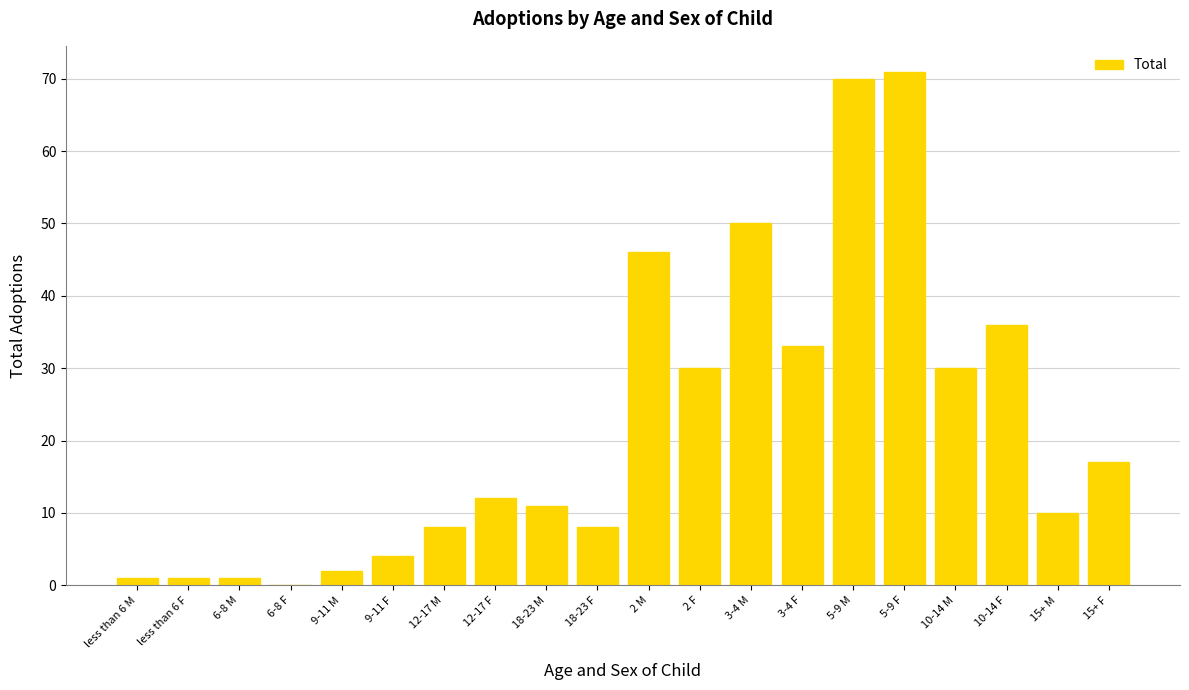

Which has a higher value, 5-9 M or 15+ M?

5-9 M